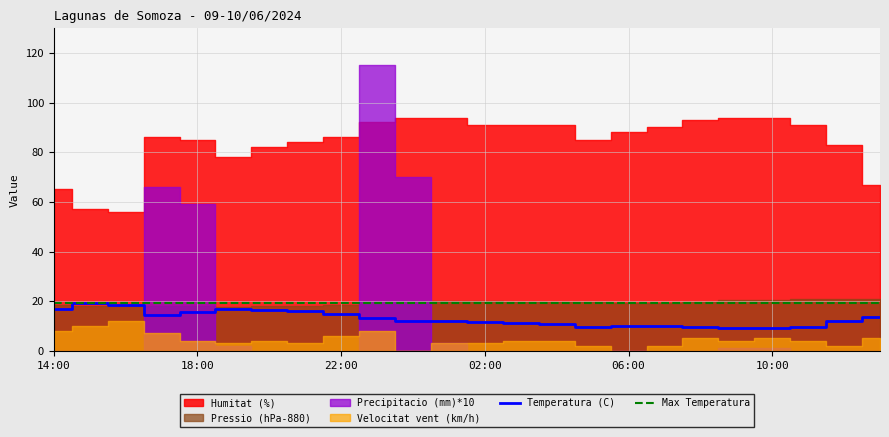

True or false: Temperatura (C) has more than 2 points higher than both neighbors.

False